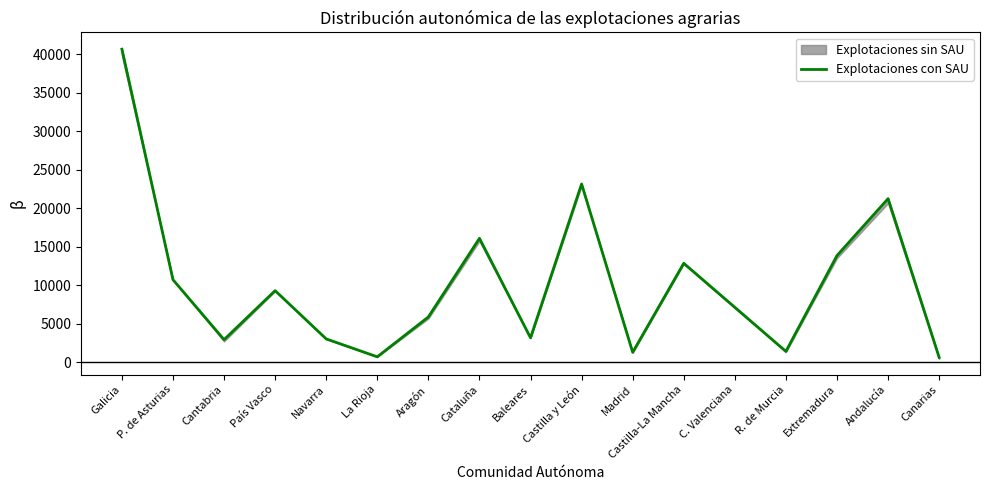

How many data points does each series have?

17